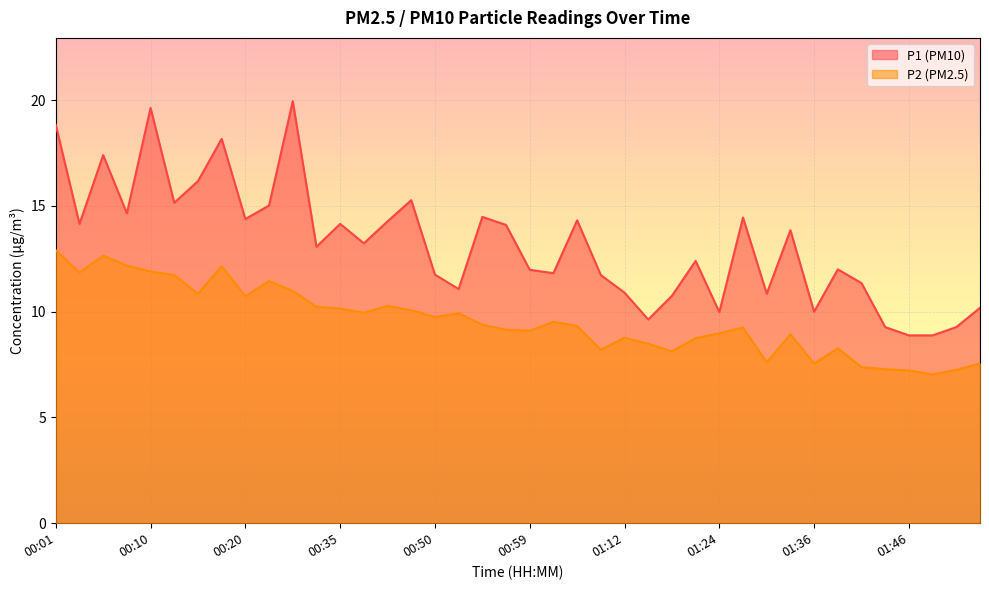

Which series has the widest spread of values?

P1 (PM10)